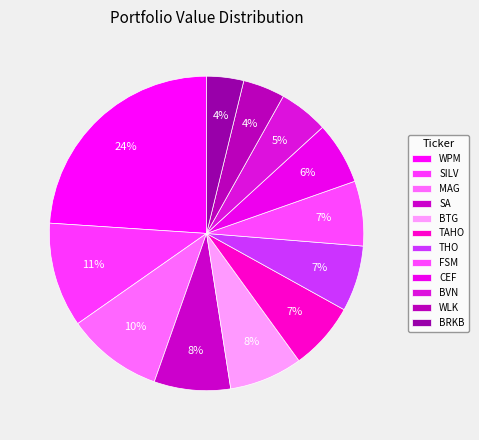

The BVN slice represents 5% of the pie. True or false?

True